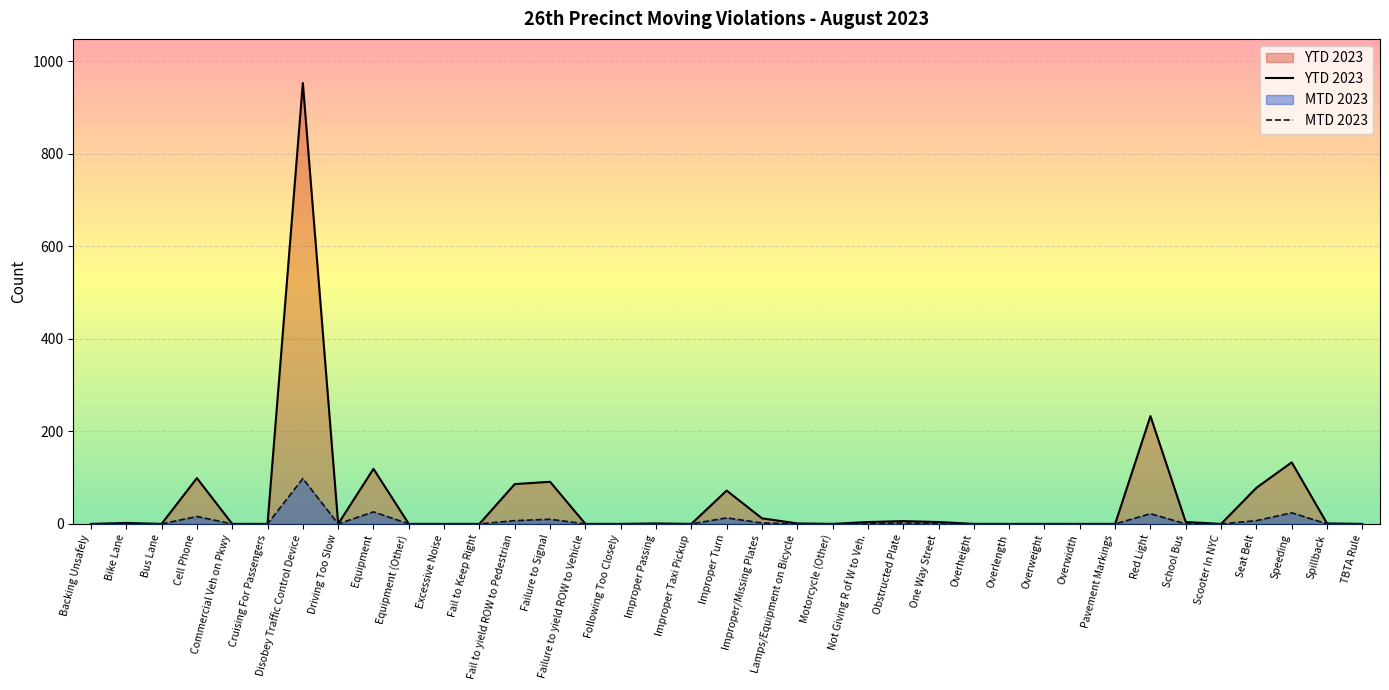

Does the chart display data point markers on the line(s)?

No